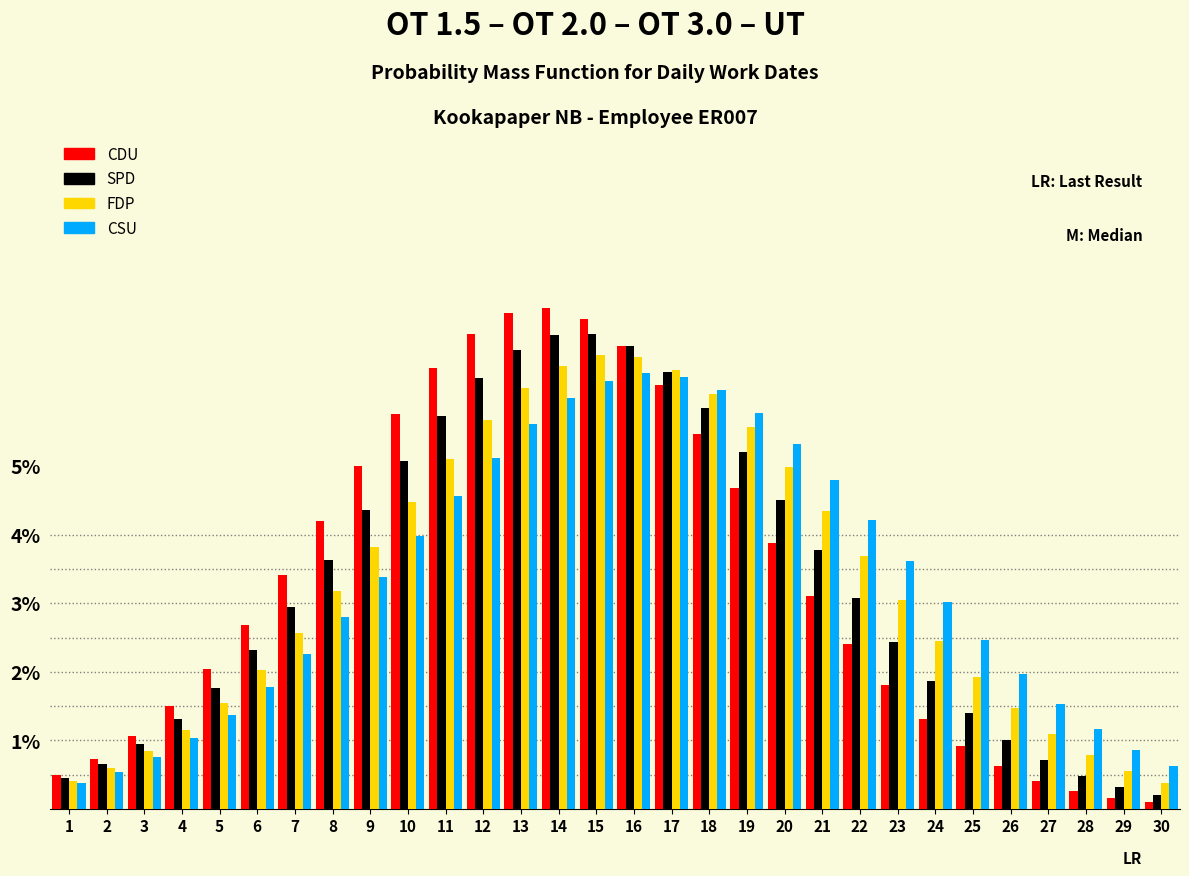

What is the total value across all series at 2?

2.5